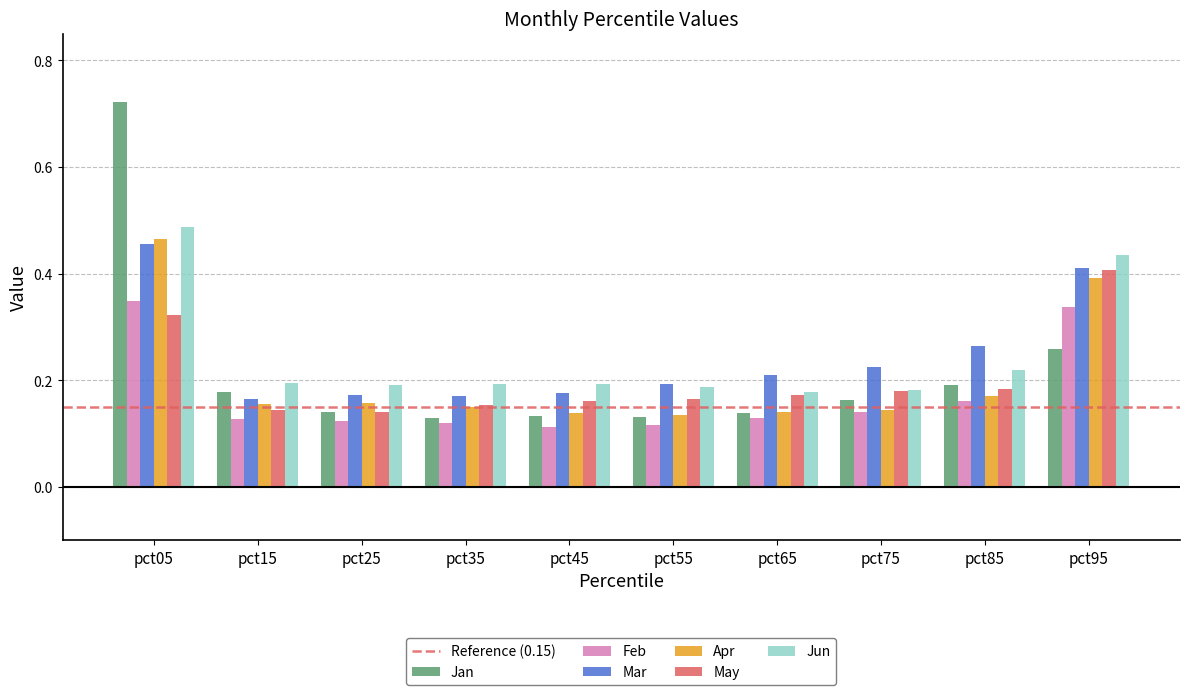

The value of Jun at pct25 is 0.2. True or false?

True